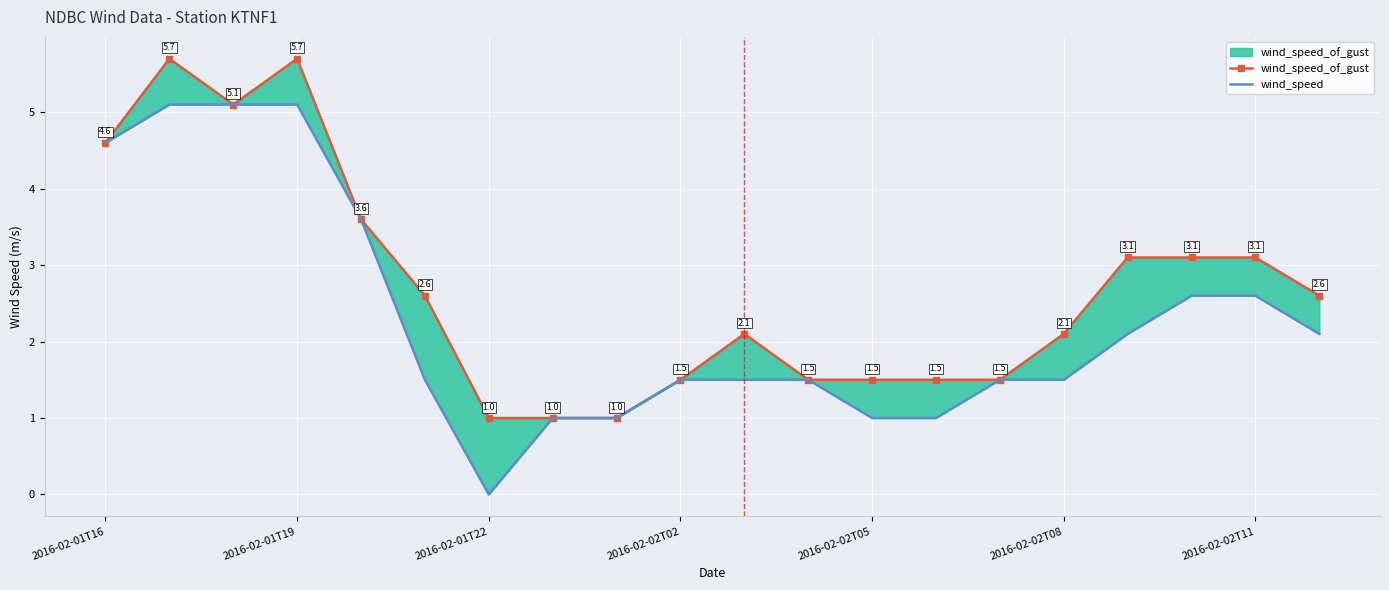

Reading left to right, transcribe all the data shown in this chart.

wind_speed_of_gust: 4.6	5.7	5.1	5.7	3.6	2.6	1.0	1.0	1.0	1.5	2.1	1.5	1.5	1.5	1.5	2.1	3.1	3.1	3.1	2.6
wind_speed: 4.6	5.1	5.1	5.1	3.6	1.5	0.0	1.0	1.0	1.5	1.5	1.5	1.0	1.0	1.5	1.5	2.1	2.6	2.6	2.1